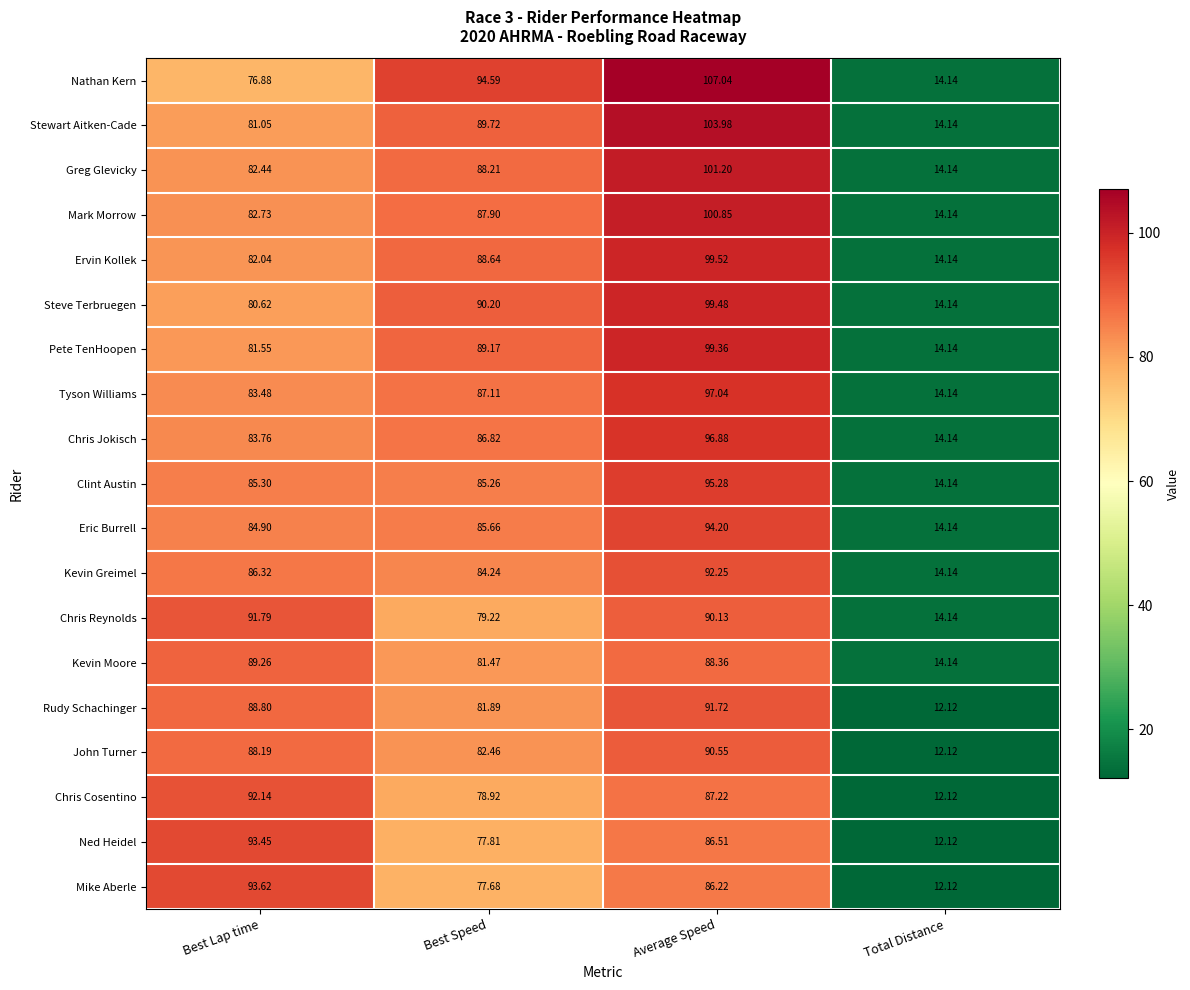

Which series changed the most between Best Lap time and Best Speed?

Nathan Kern